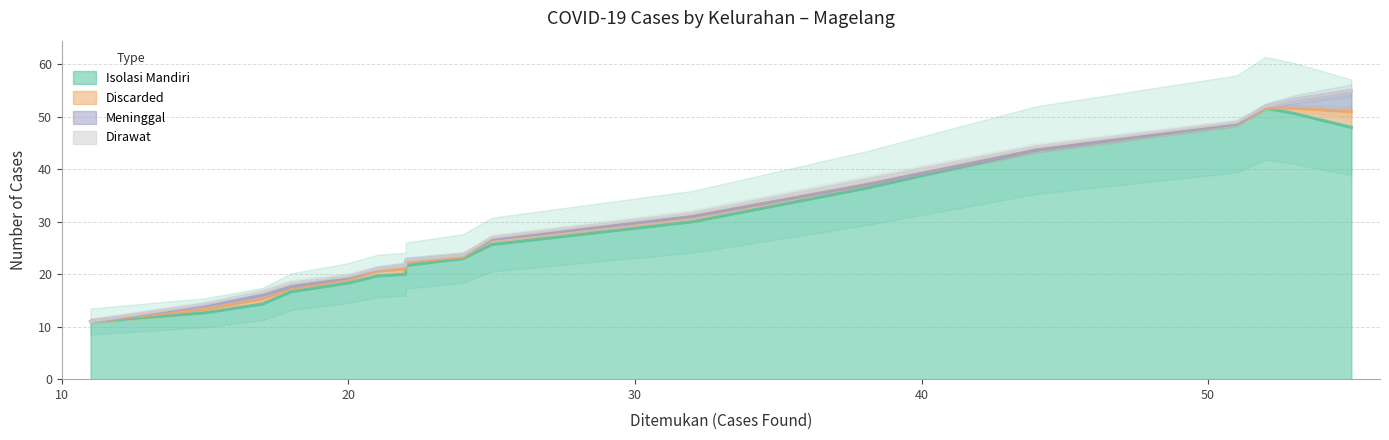

At how many categories does at least one series exceed 39?

5